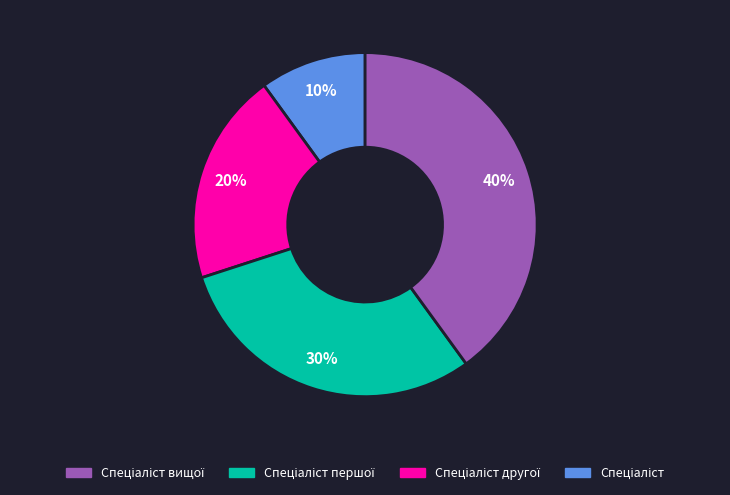

To the nearest percent, what is the average slice percentage?

25%